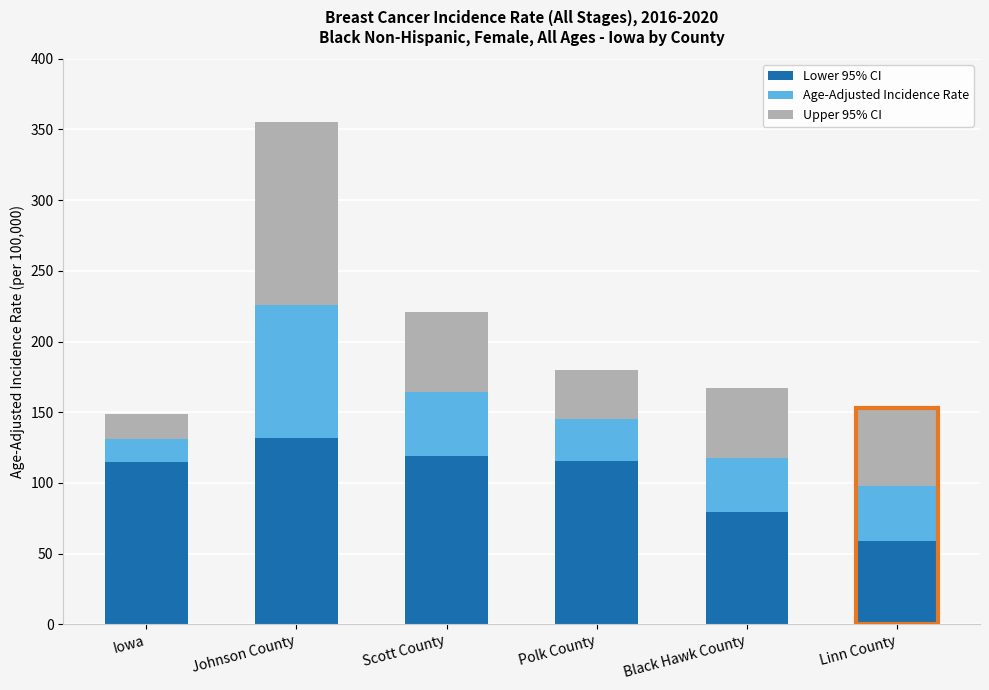

What is the sum of all Lower 95% CI values?

619.9